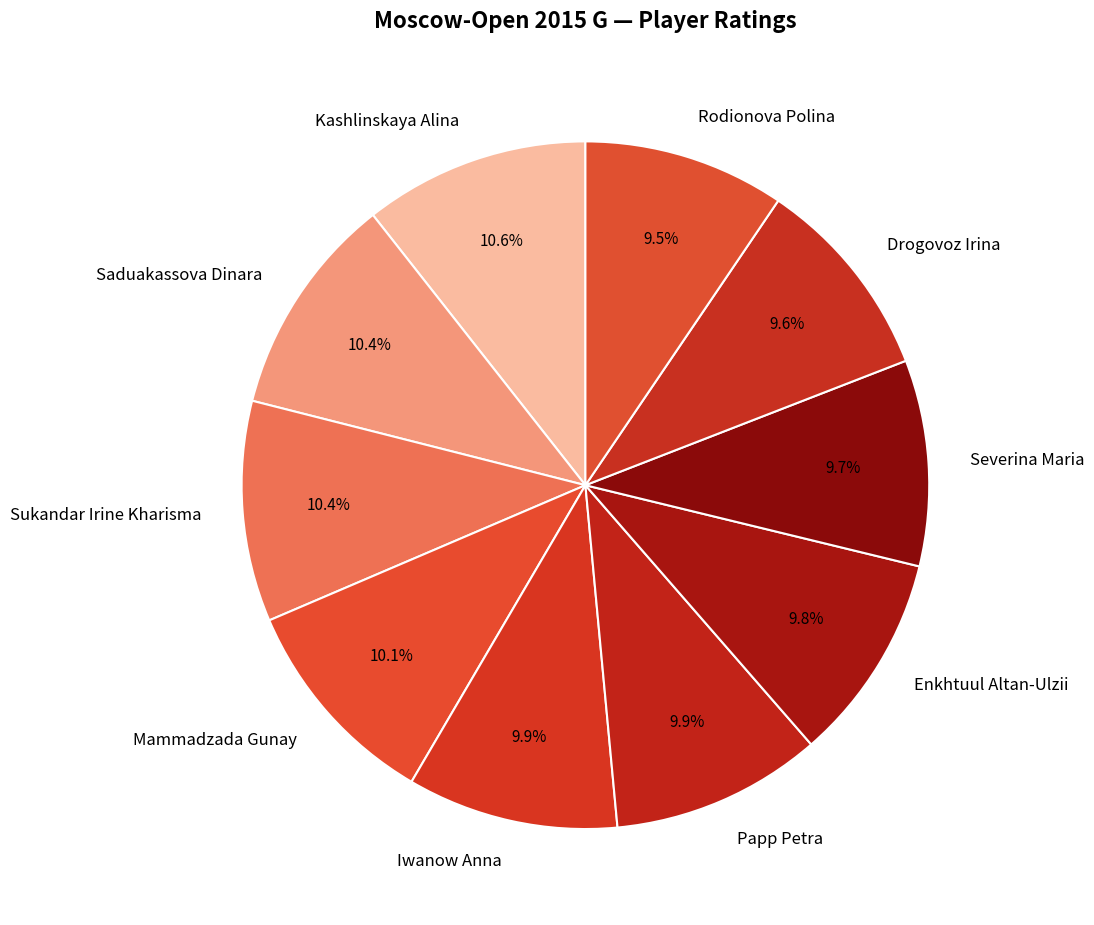

To the nearest percent, what percentage of the pie is Saduakassova Dinara?

10%